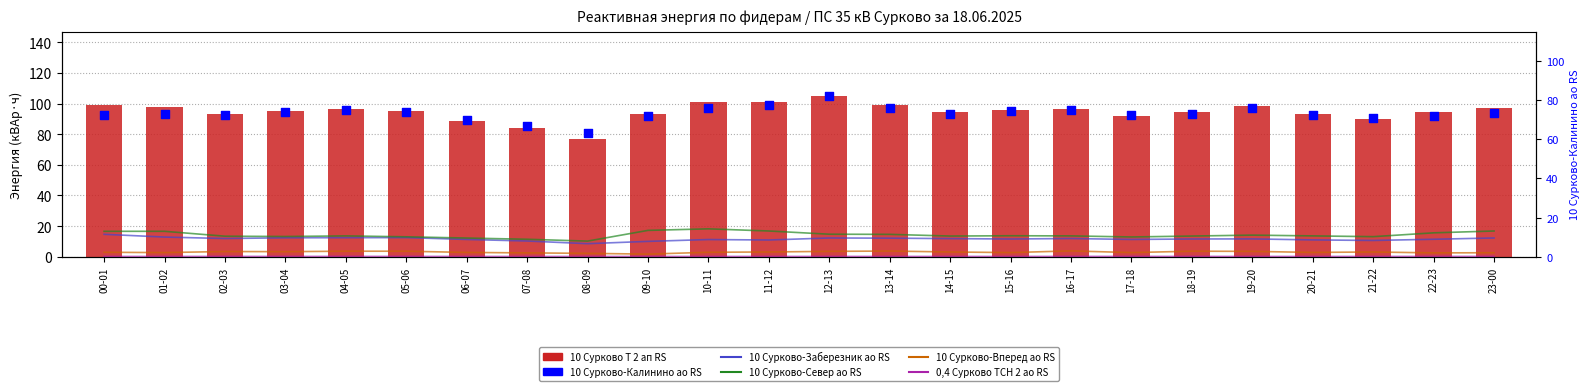

What is the total value across all series at 15-16?

198.3